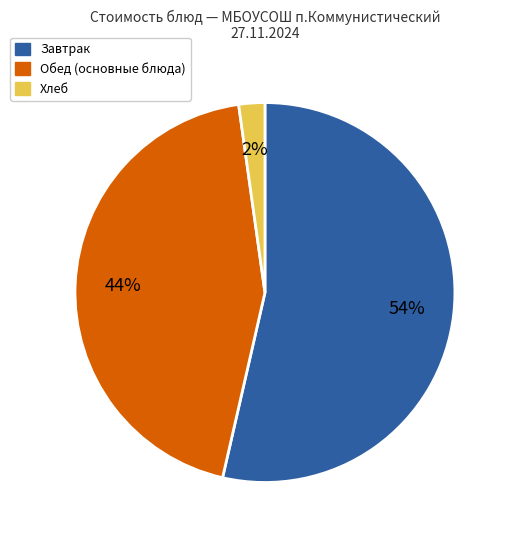

Is there any slice that represents more than half of the pie?

Yes